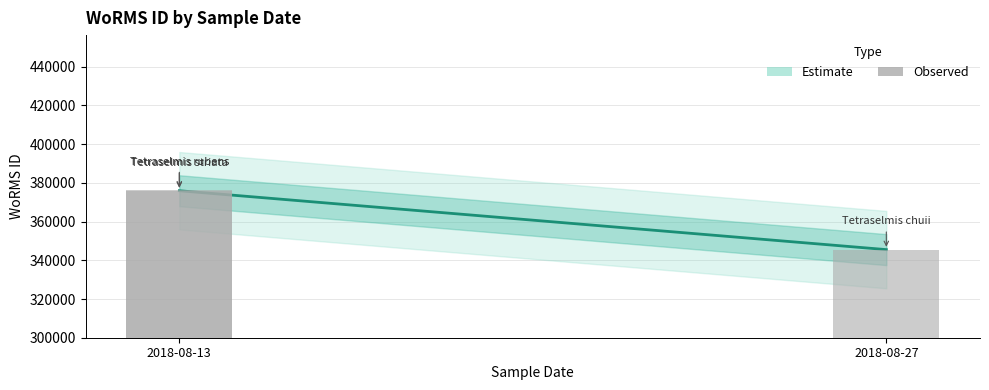

What is the difference between the maximum and minimum values?

30831